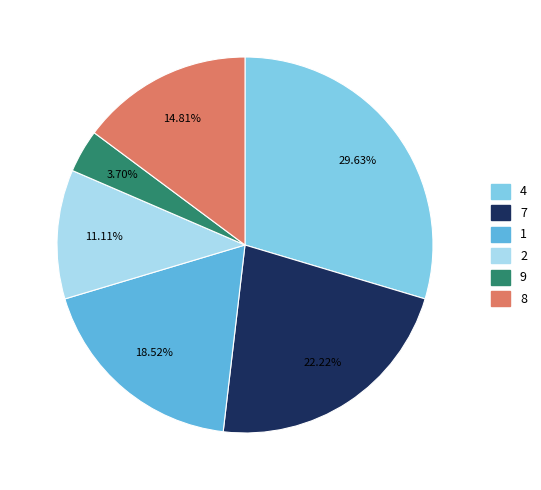

Is there any slice that represents more than half of the pie?

No